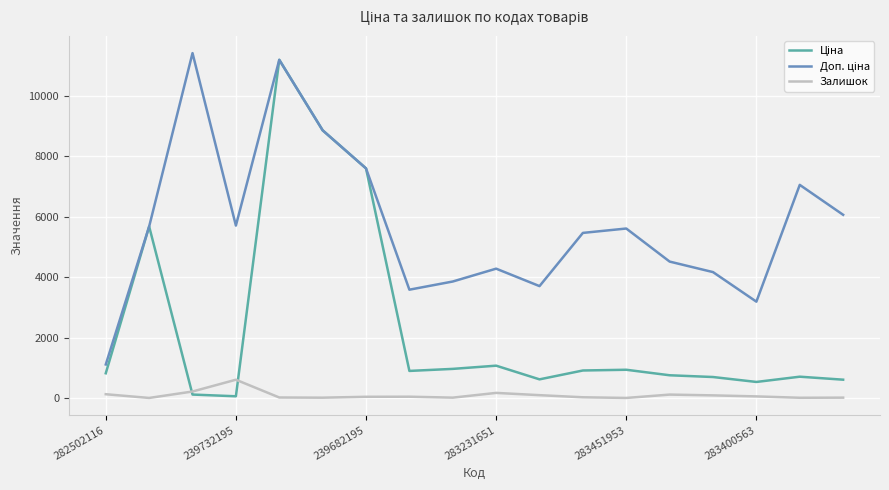

What is the maximum value shown in the chart?

11410.0